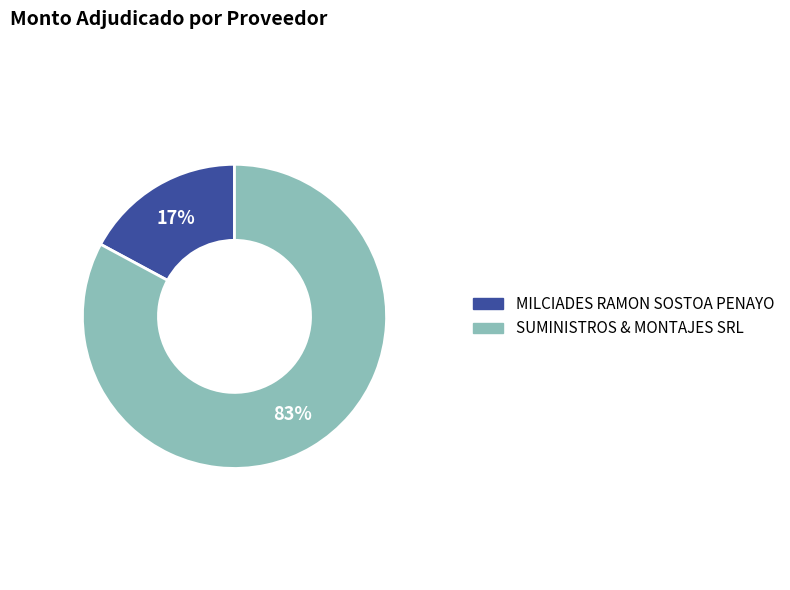

Count the number of slices in the pie.

2